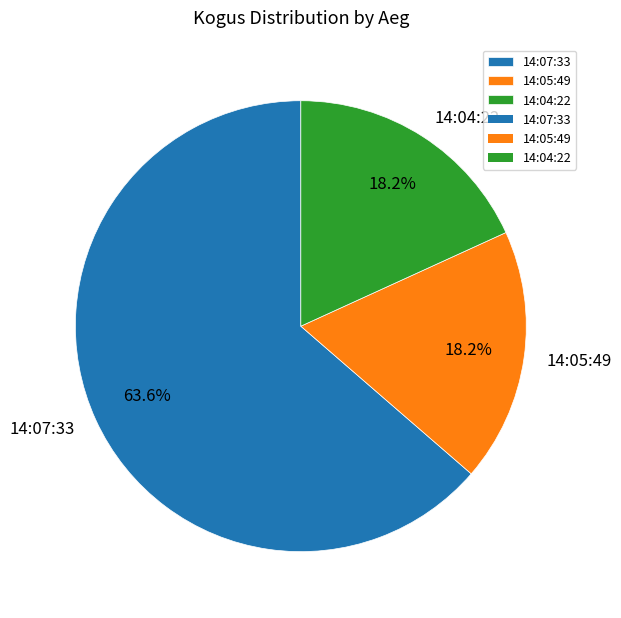

Which category has the biggest portion of the pie?

14:07:33